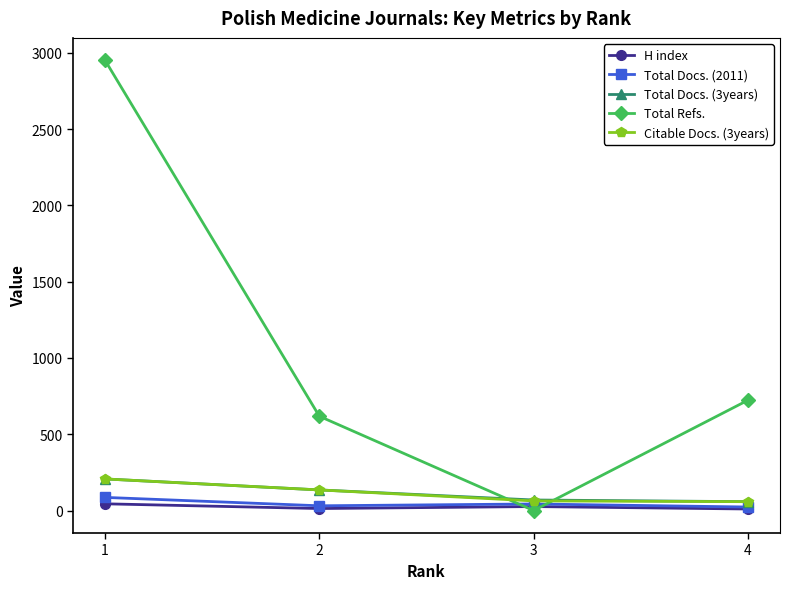

True or false: Citable Docs. (3years) has a value of 63 at 3.

True